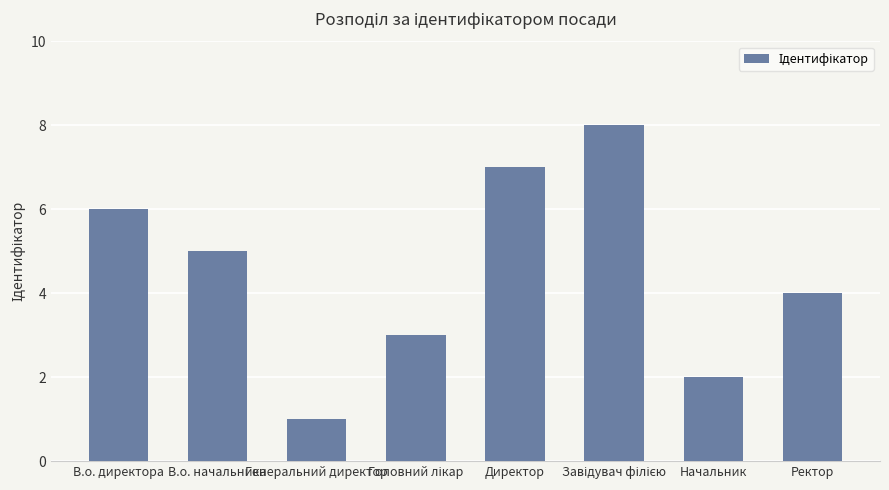

Is it true that the value at Генеральний директор is 0?

False